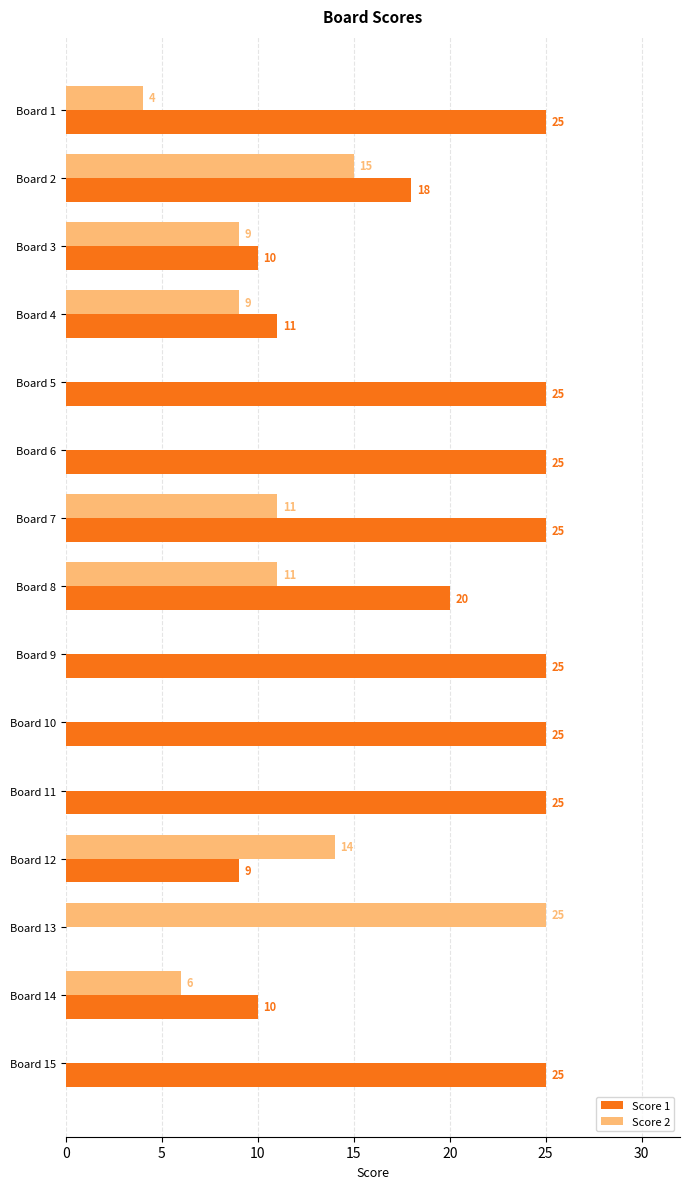

Count the number of categories in the chart.

15